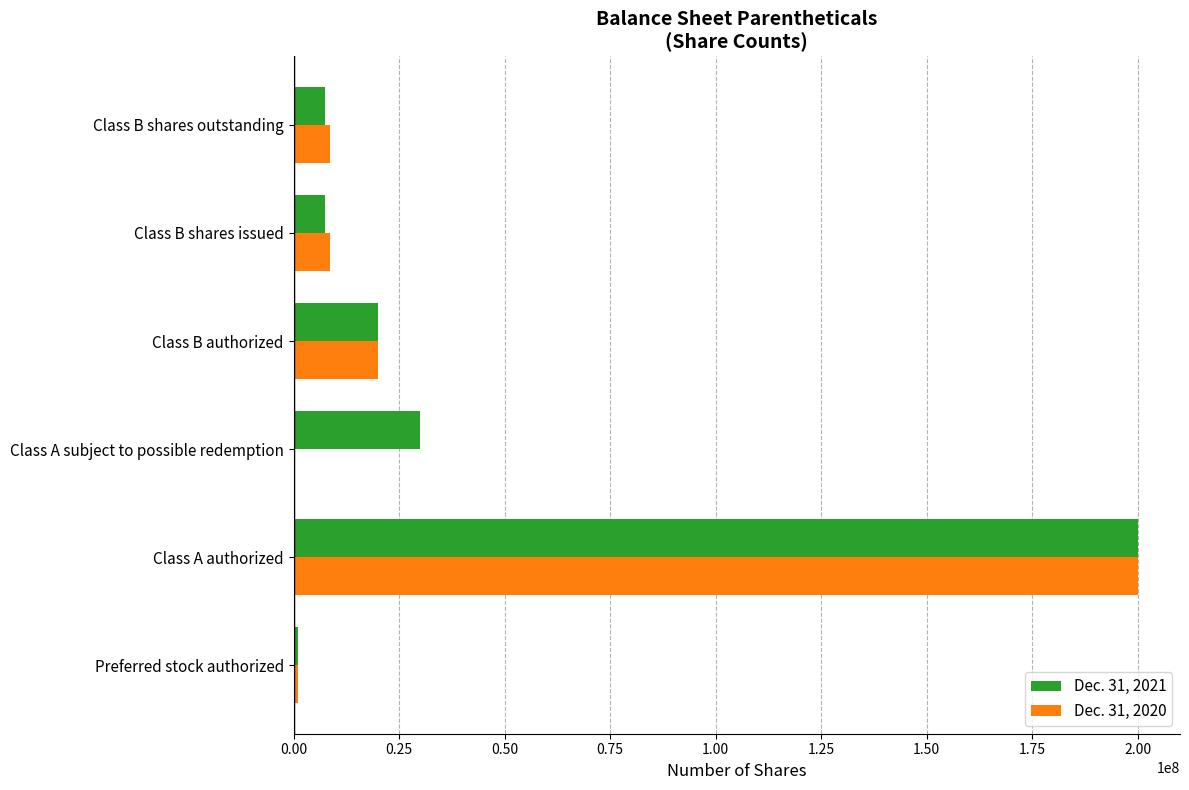

Is the value of Dec. 31, 2020 at Class A authorized greater than the value of Dec. 31, 2021 at Class B shares issued?

Yes